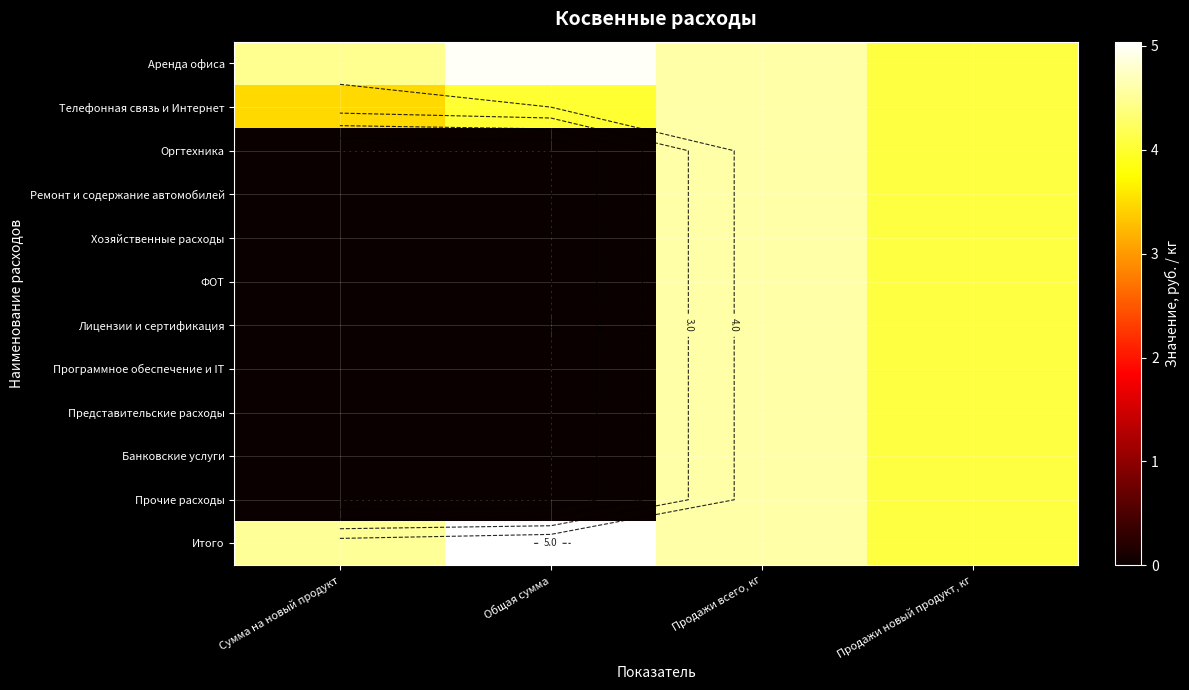

What is the difference between the maximum and minimum values in the Лицензии и сертификация series?

4.6